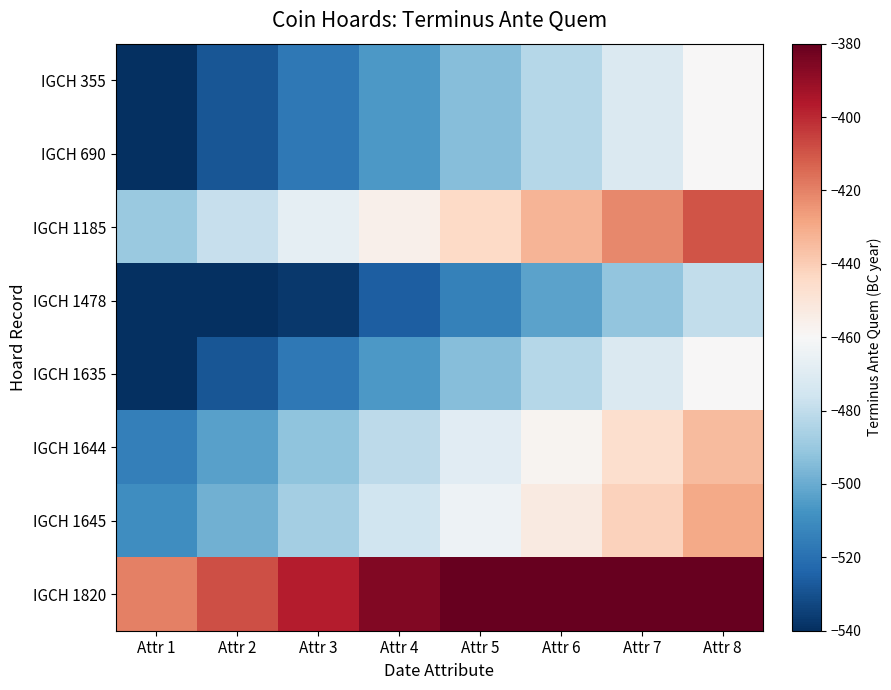

At which label is IGCH 1635 closest to -500?

Attr 4